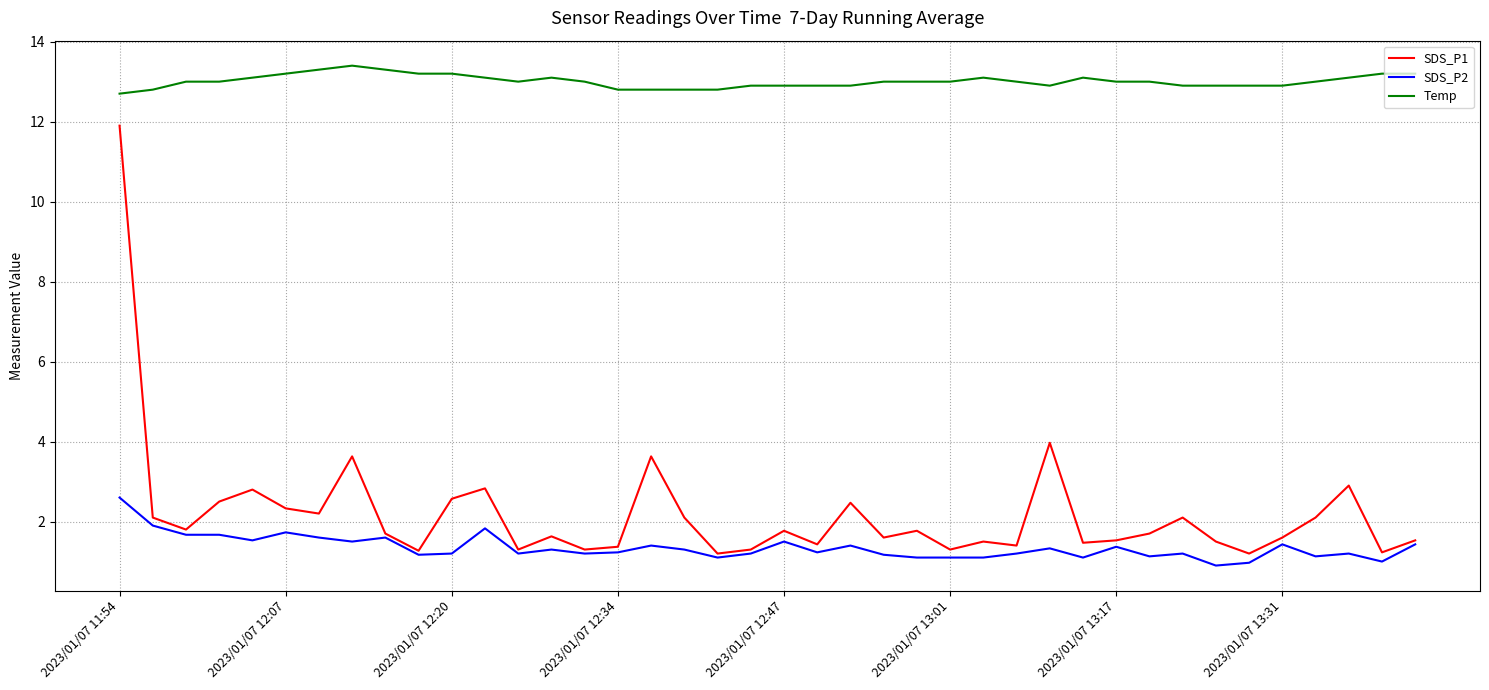

True or false: SDS_P2 and Temp intersect in this chart.

False